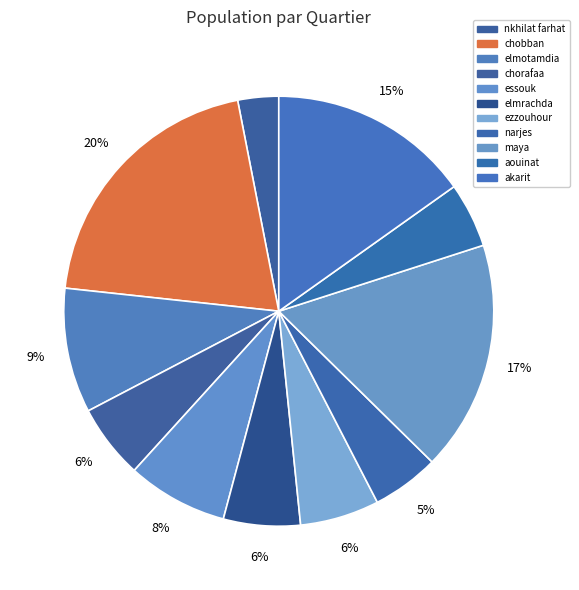

How many segments does this pie chart have?

11